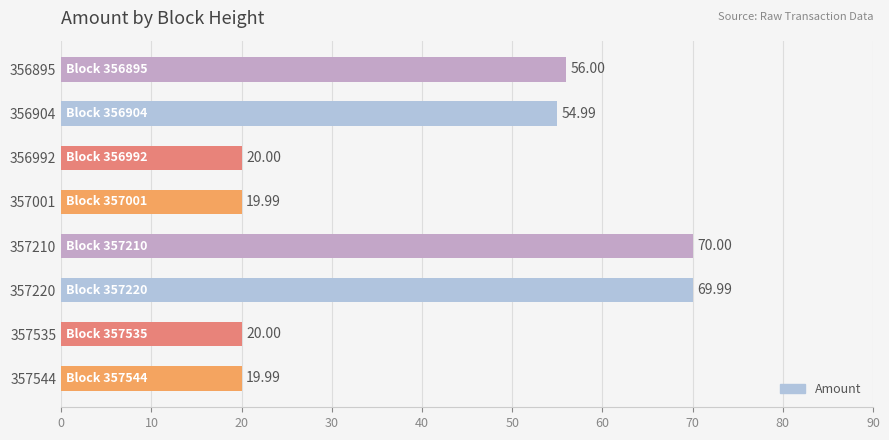

Which has a higher value, 357001 or 356895?

356895